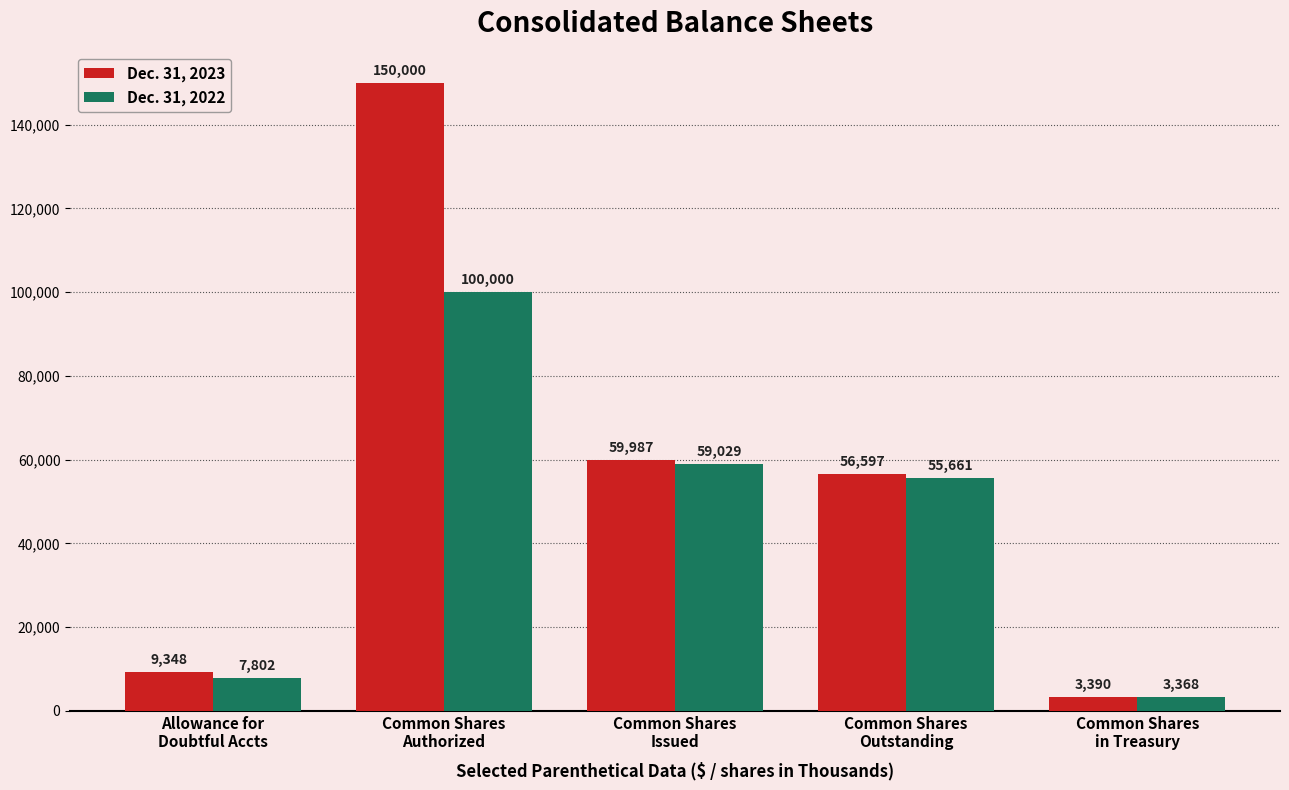

What is the difference between the Dec. 31, 2022 values at Common Shares
in Treasury and Common Shares
Issued?

55661